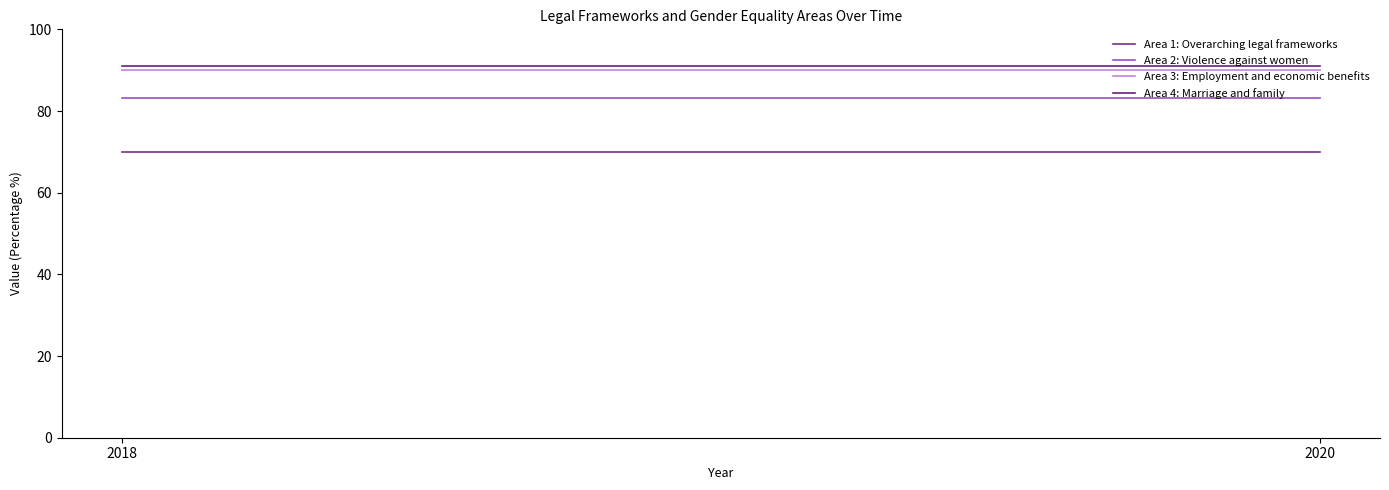

What is the smallest value displayed?

70.0